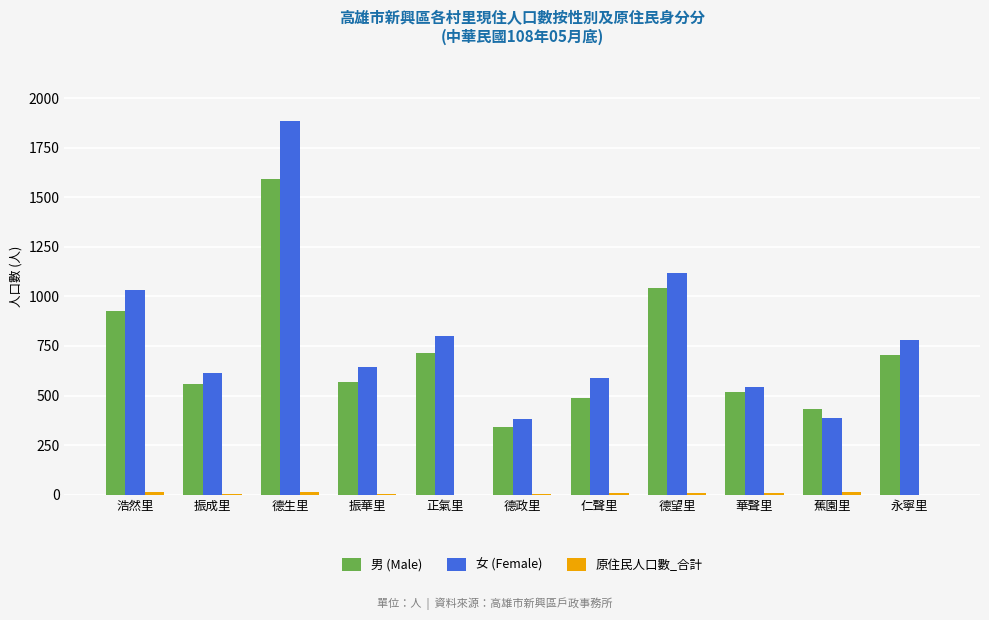

What is the total value across all series at 德生里?

3491